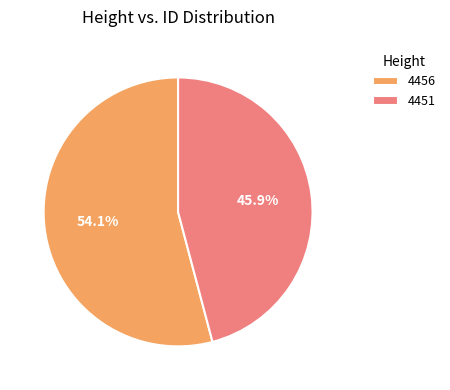

What is the largest slice in the pie chart?

4456